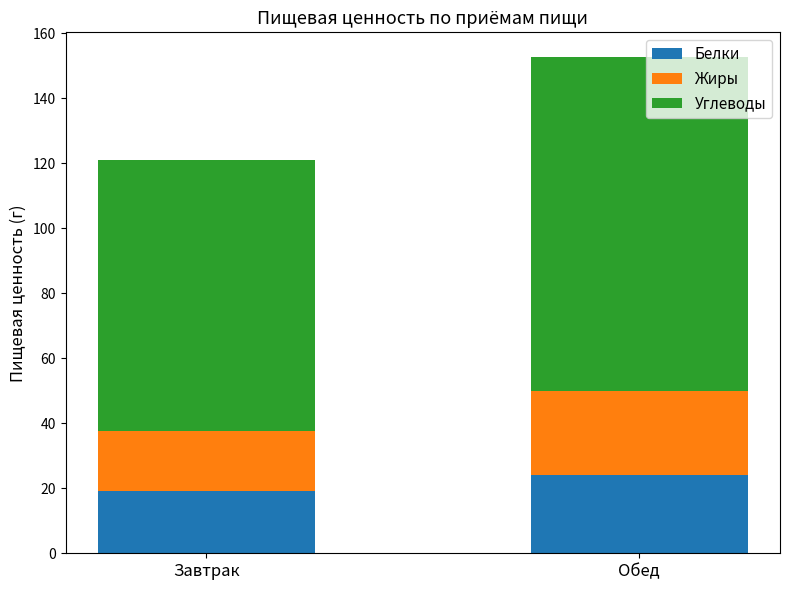

What is the sum of all Белки values?

43.3